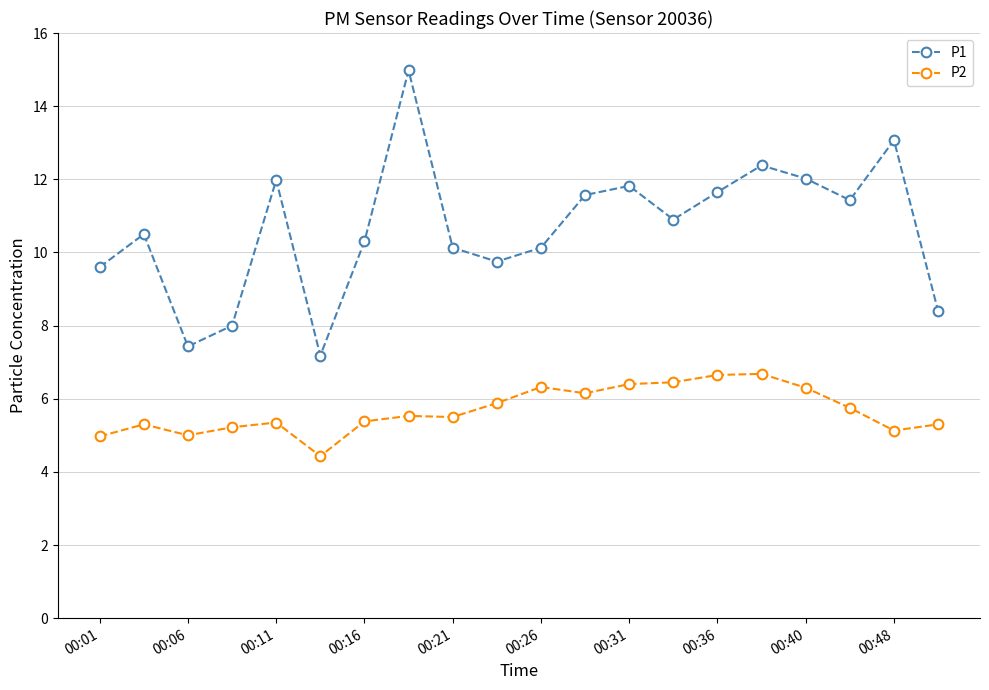

True or false: P2 and P1 intersect in this chart.

False